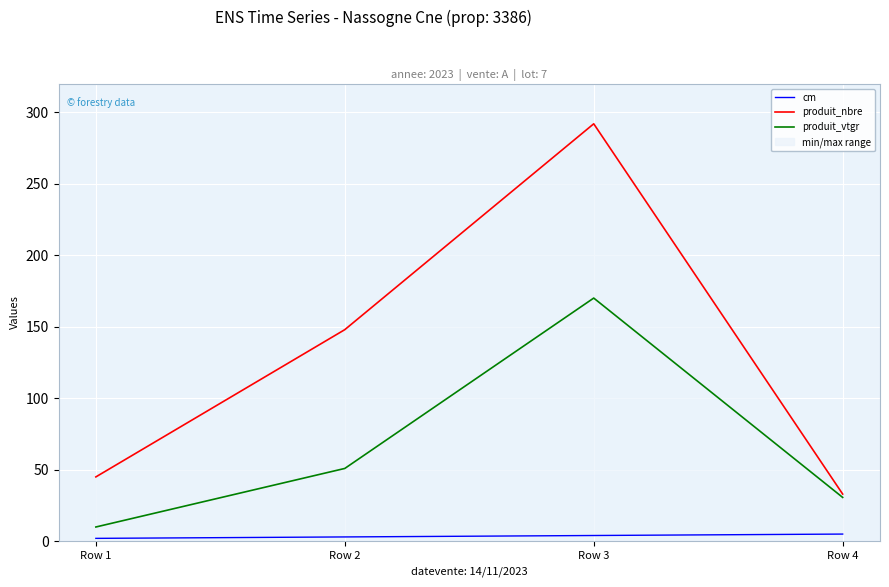

List the series in order of their peak value, highest first.

produit_nbre, produit_vtgr, cm